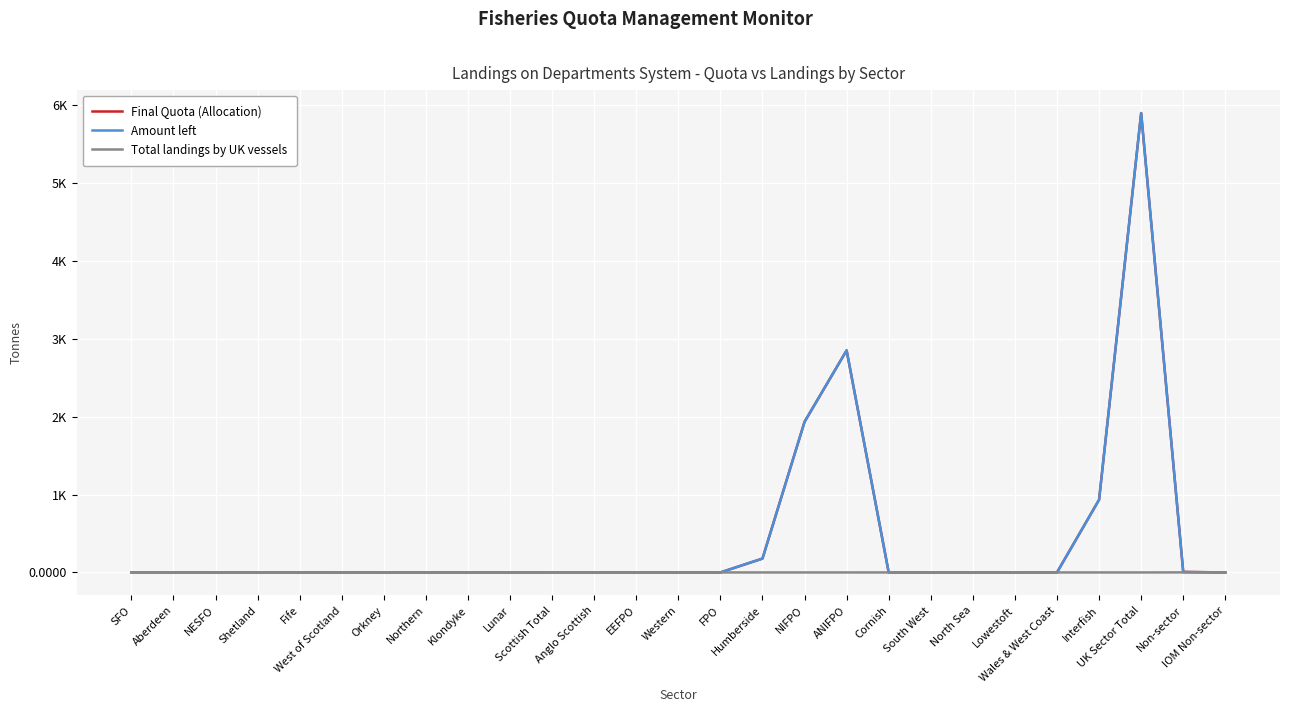

What are all the series names shown in the legend?

Final Quota (Allocation), Amount left, Total landings by UK vessels